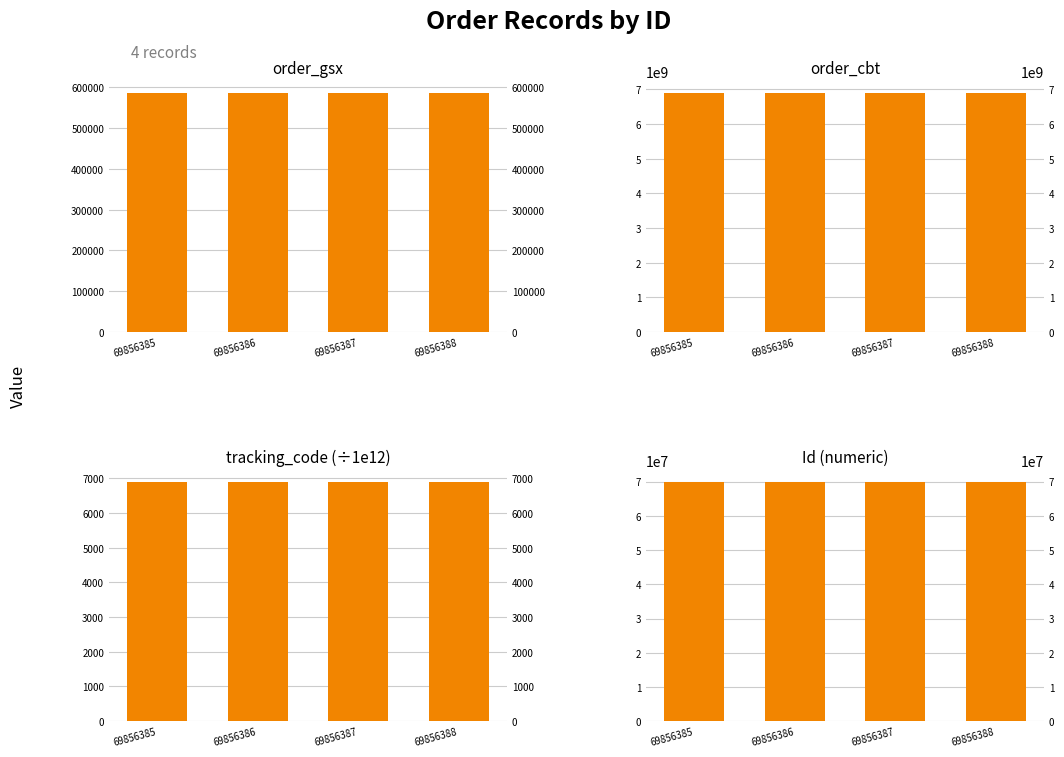

Is the value of Id (numeric) at 69856387 greater than the value of order_cbt at 69856386?

No